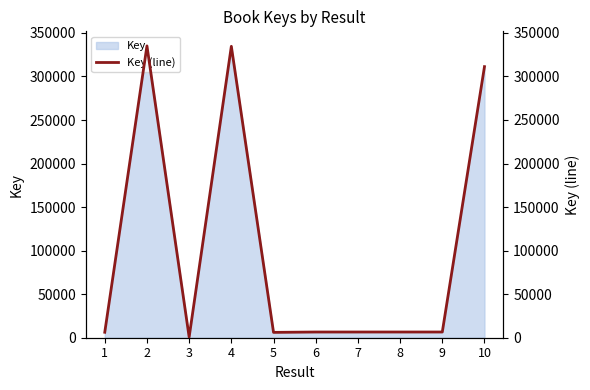

What is the difference between the maximum and second lowest values?

328948